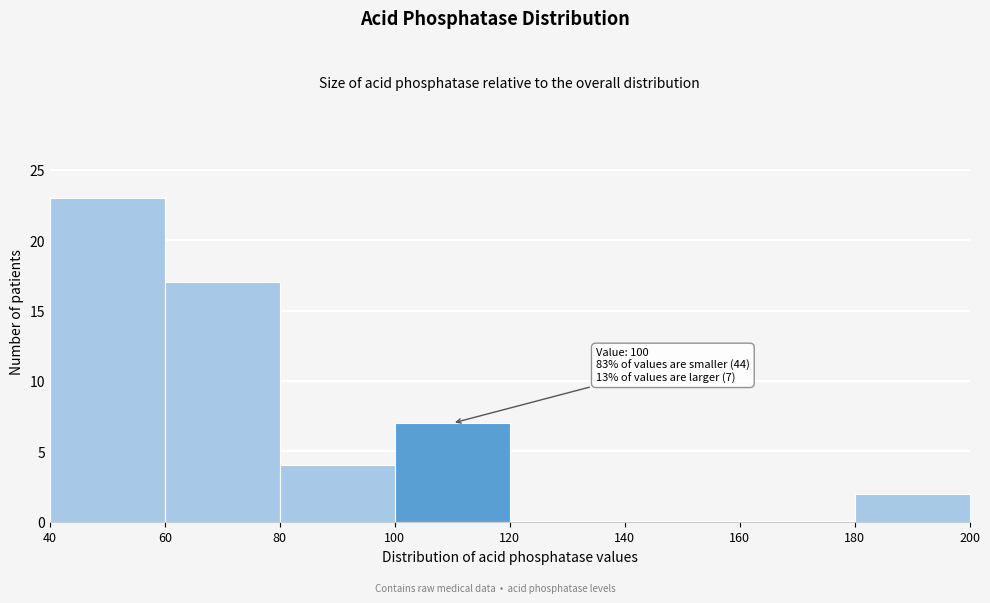

Which range on the x-axis has the tallest bar?

40 to 60